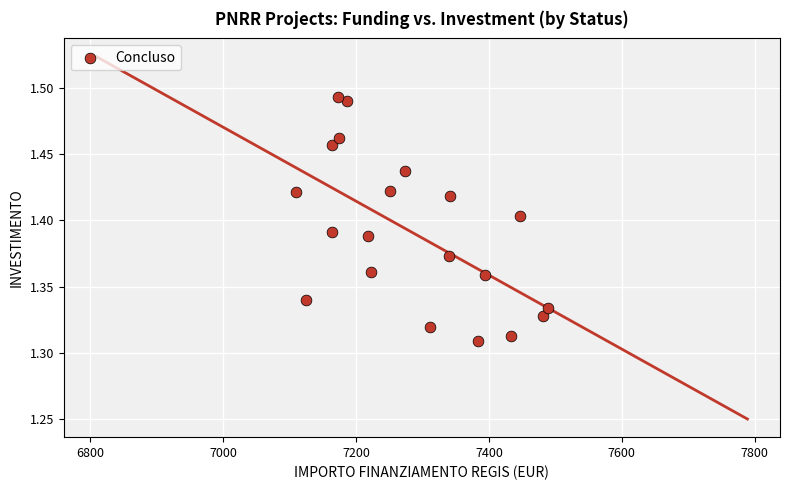

What is the range of X values (max minus min)?

379.7